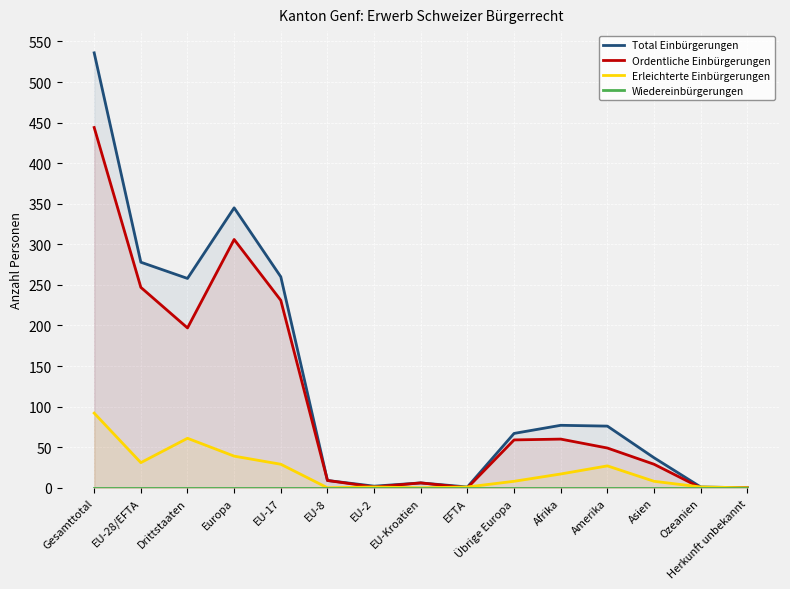

Where do Erleichterte Einbürgerungen and Ordentliche Einbürgerungen first cross each other?

EU-Kroatien and EFTA